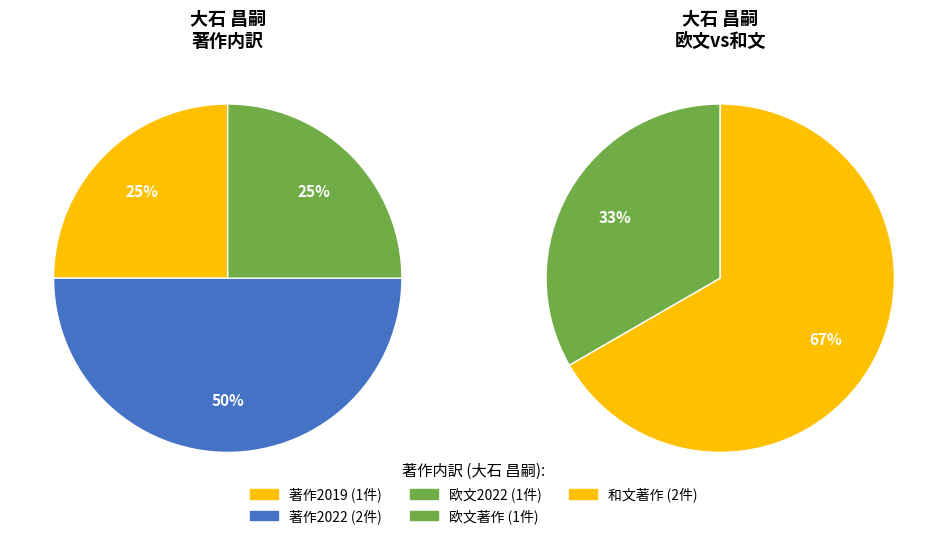

Between 森賀 俊広 (10694) and 大石 昌嗣 (309265), which is larger?

大石 昌嗣 (309265)